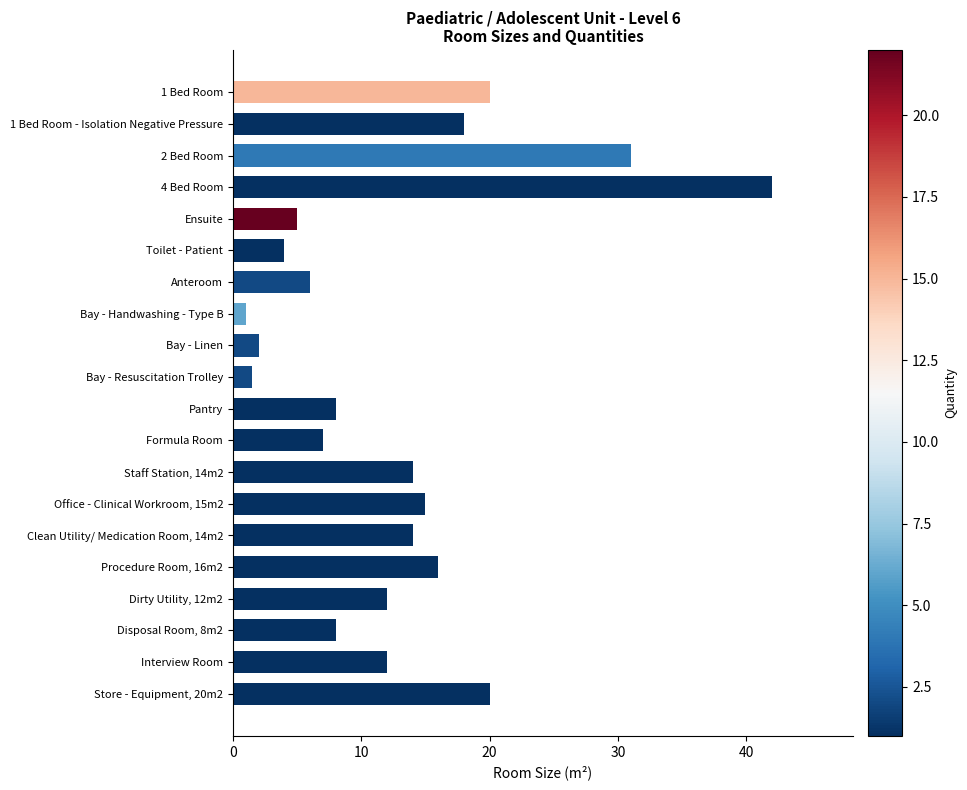

What is the value of the 10th bar from the top?

1.5